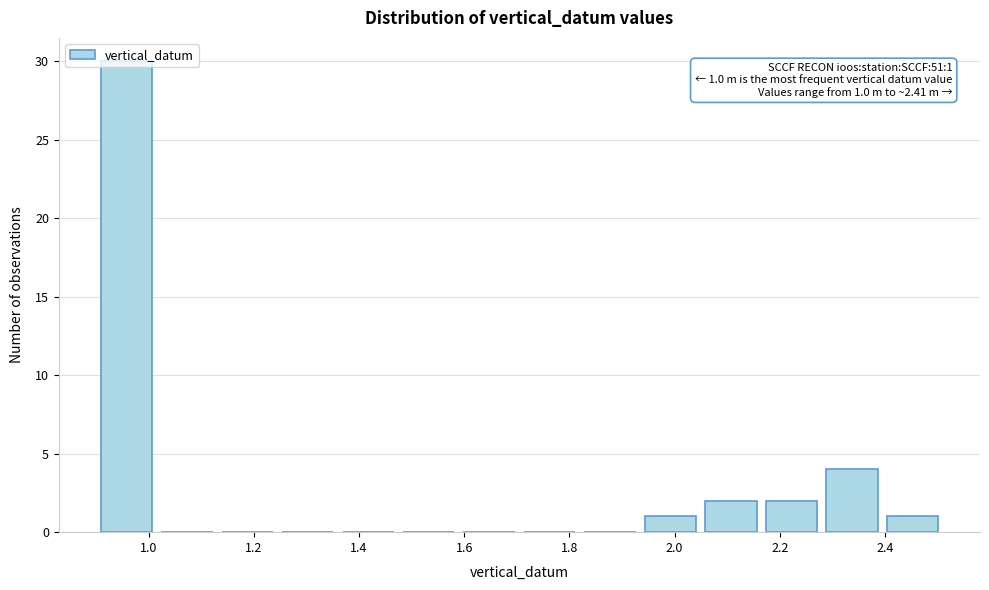

Which range on the x-axis has the tallest bar?

0.900 to 1.015